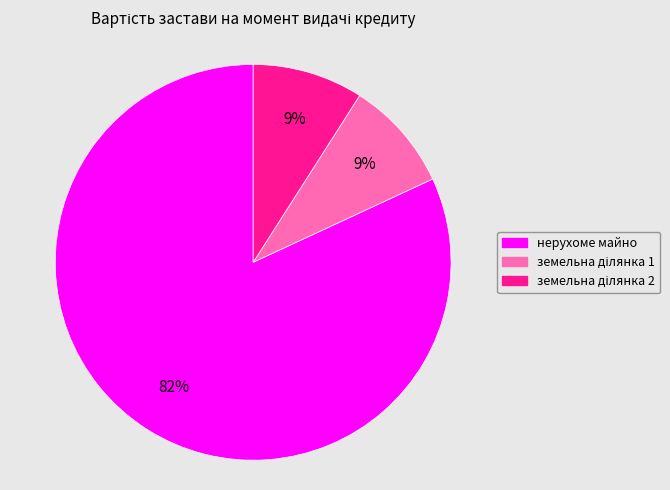

Is it true that нерухоме майно is 82% of the pie?

True